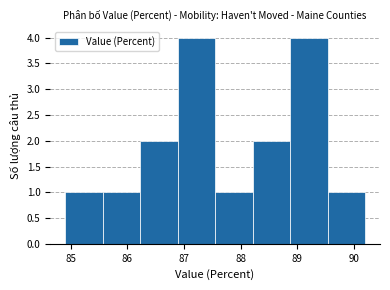

Reading left to right, list every bar in this chart as the range it spans on the x-axis followed by its height. Neither the bar edges nor the heights are printed on the chart, so give them approximately, as read against the axes.

84.9 to 85.6: 1
85.6 to 86.2: 1
86.2 to 86.9: 2
86.9 to 87.6: 4
87.6 to 88.2: 1
88.2 to 88.9: 2
88.9 to 89.5: 4
89.5 to 90.2: 1